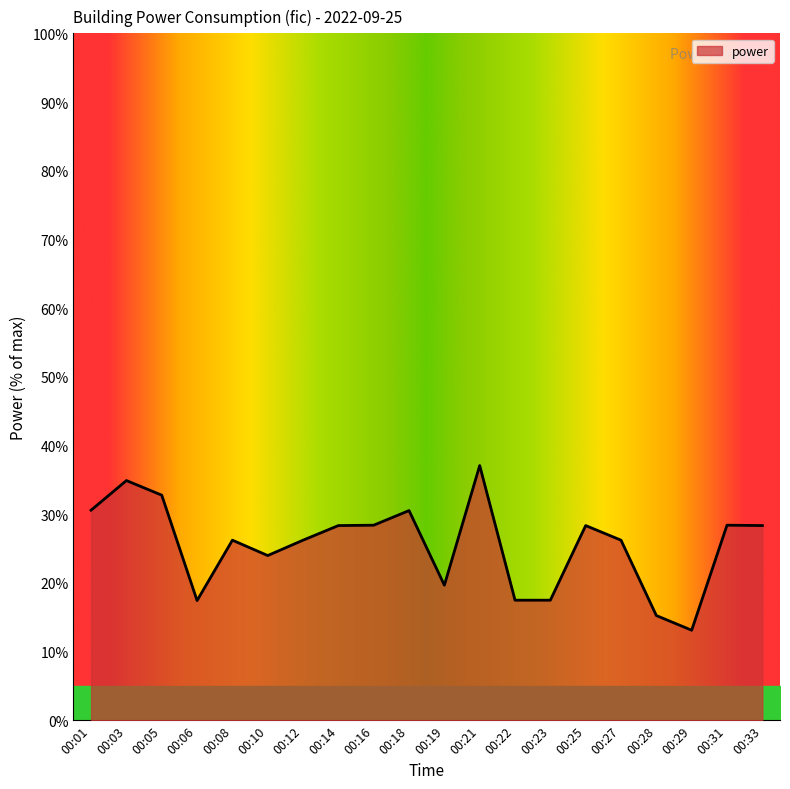

Which has a higher value, 00:14 or 00:03?

00:03